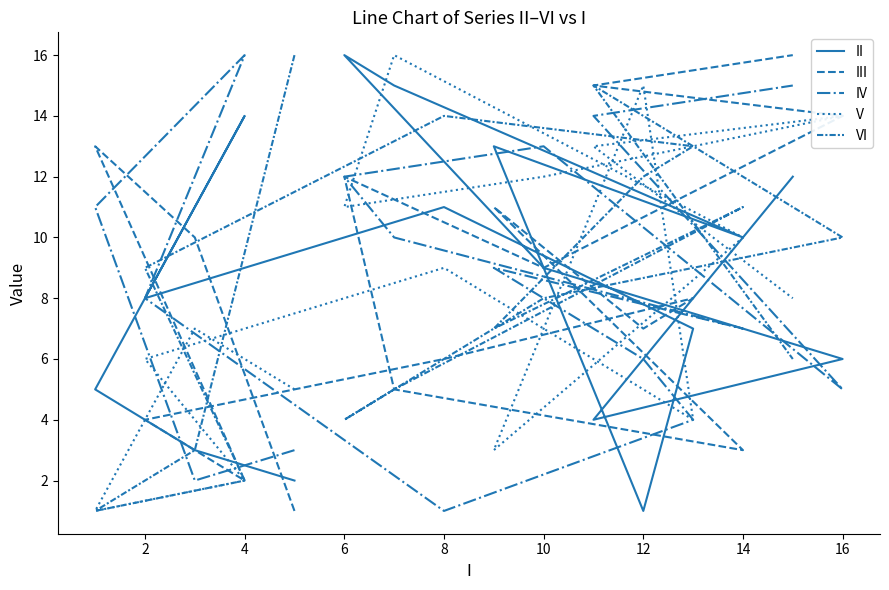

Which series changed the most between 12 and 10?

II